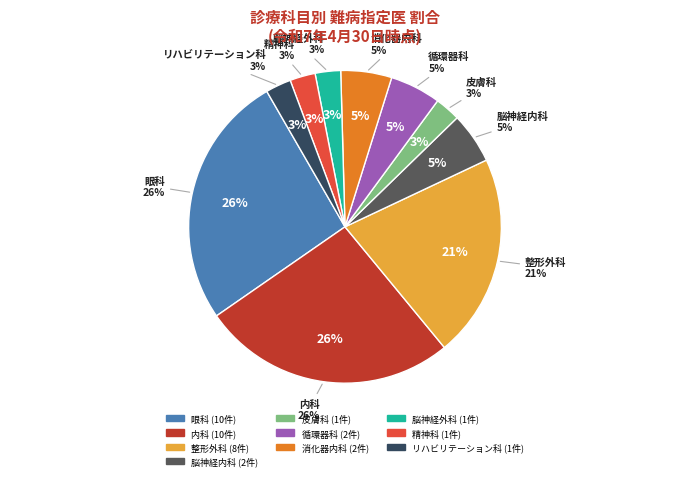

Approximately how many times larger is the value at 内科 compared to 脳神経内科?

5.0